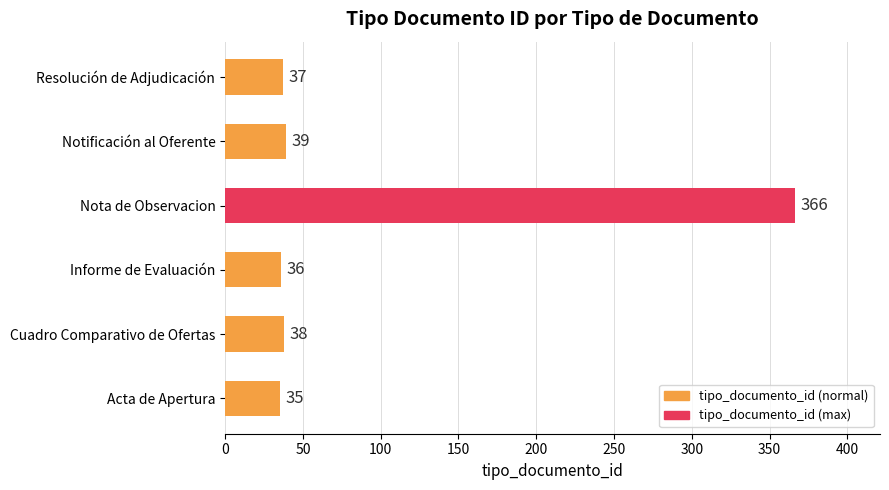

What is the approximate value at Resolución de Adjudicación, to the nearest 10?

40